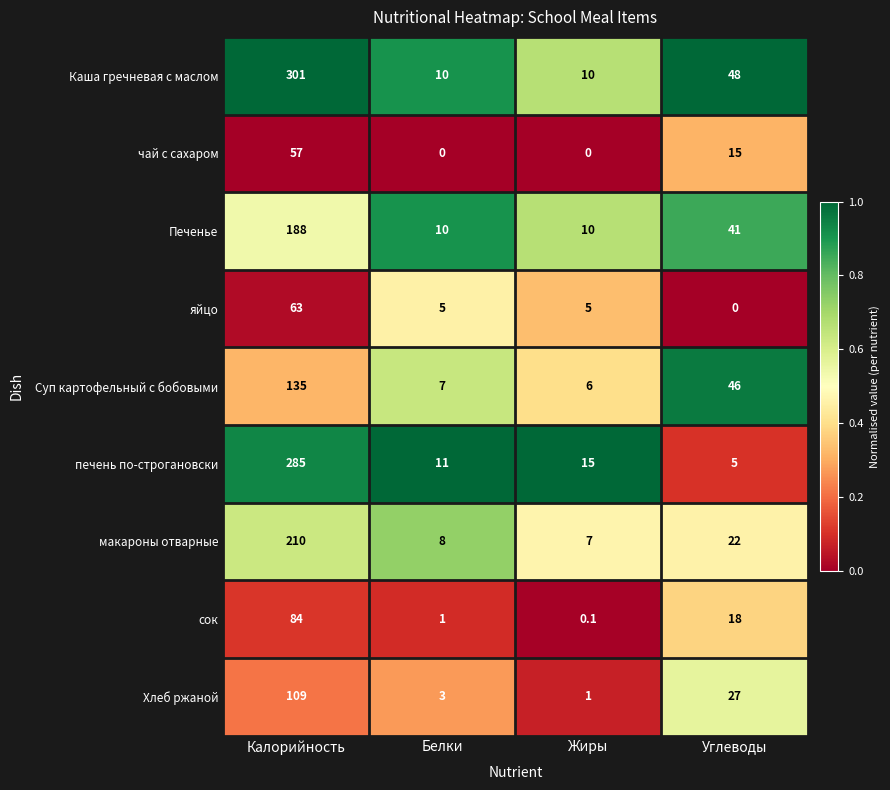

Rank the series by their maximum value, from lowest to highest.

чай с сахаром, яйцо, сок, Хлеб ржаной, Суп картофельный с бобовыми, Печенье, макароны отварные, печень по-строгановски, Каша гречневая с маслом